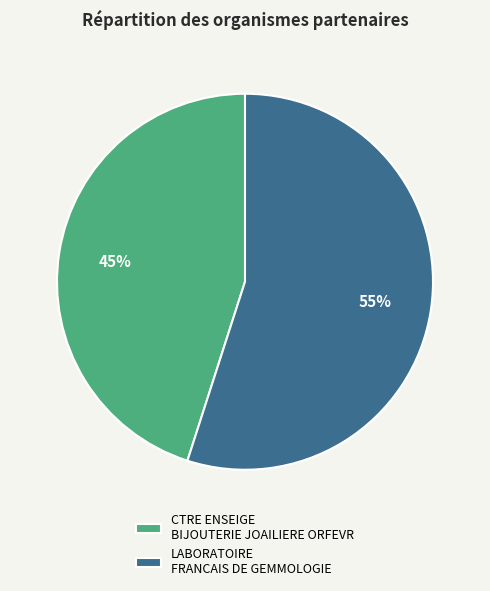

What percentage is the LABORATOIRE FRANCAIS DE GEMMOLOGIE slice, to the nearest percent?

55%